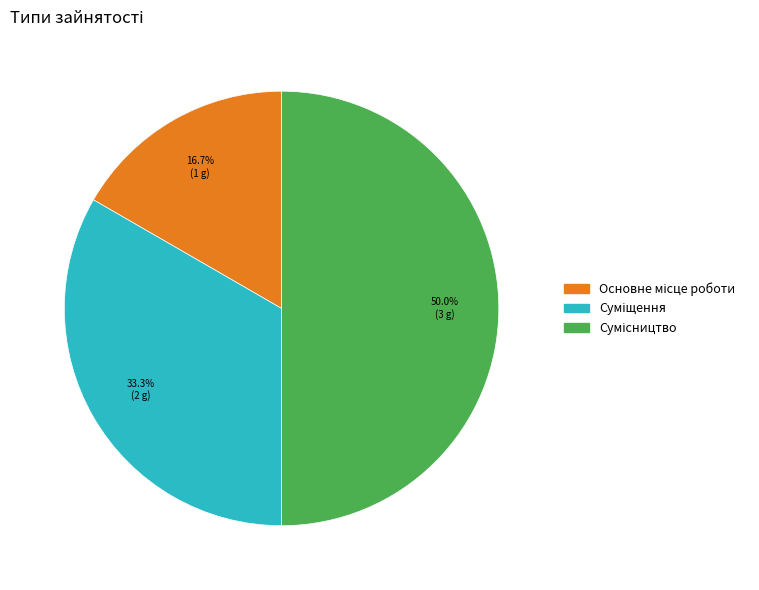

Does any single category account for the majority?

No